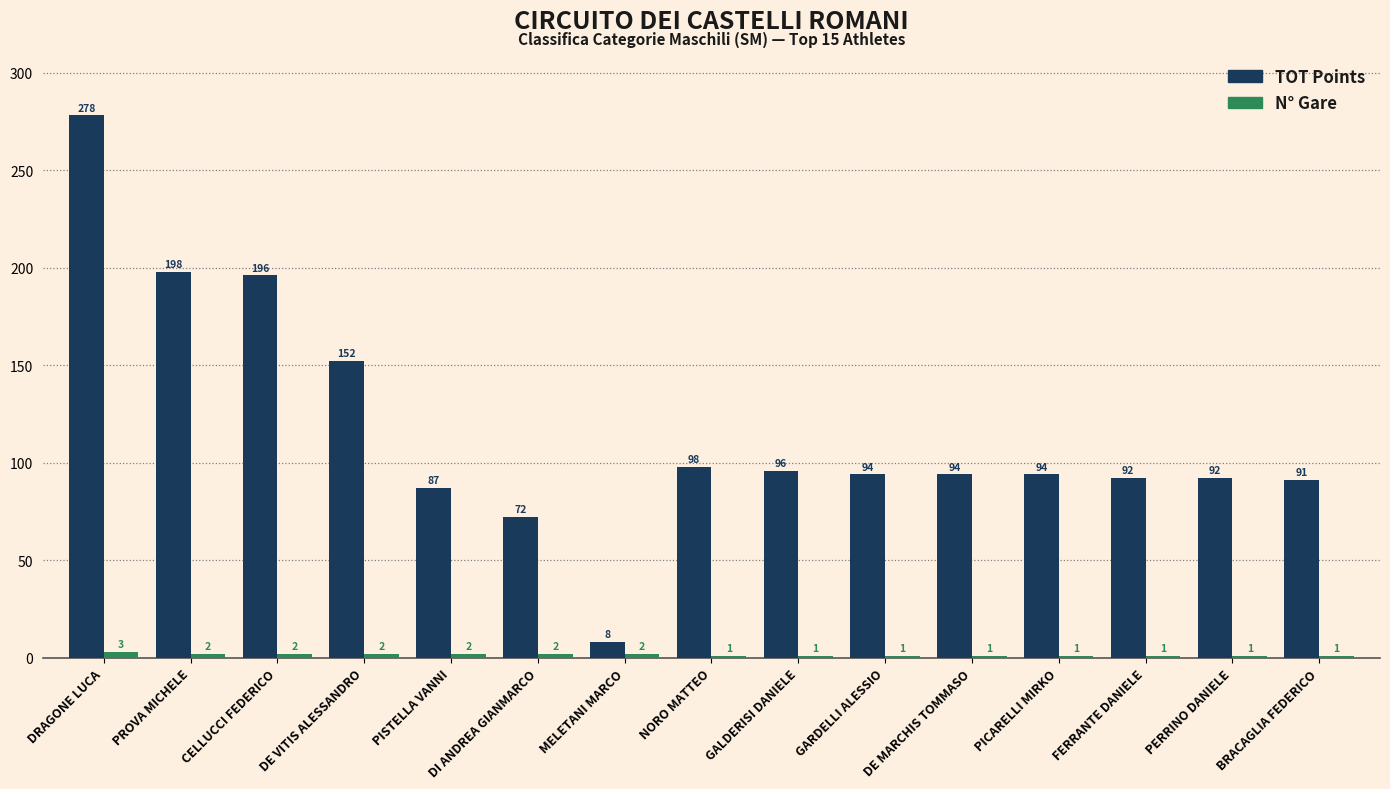

How many bars are there in each group?

2